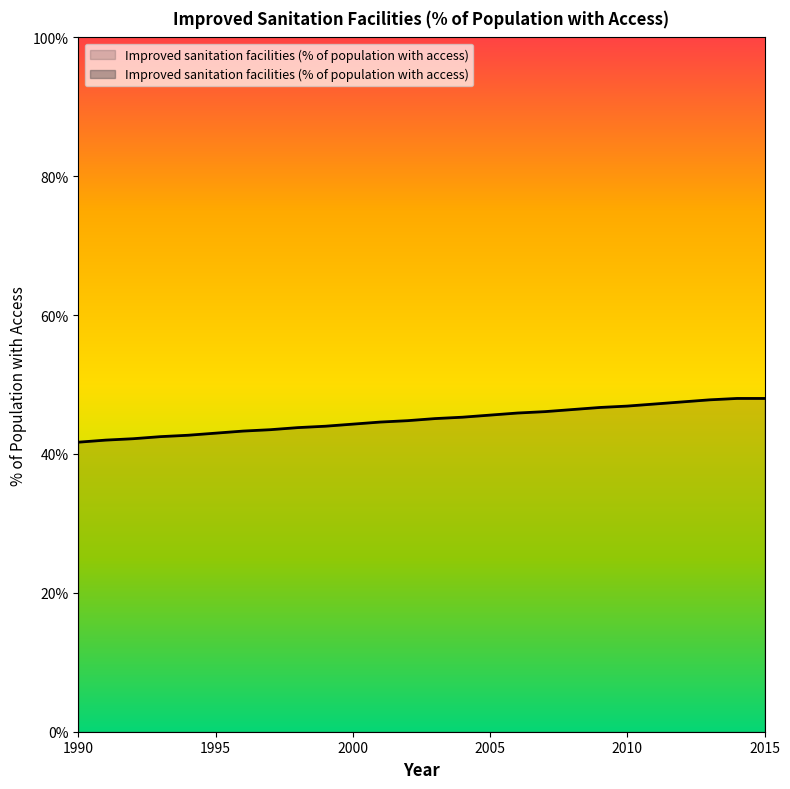

Is it true that the value at 2015 is 48.0?

True